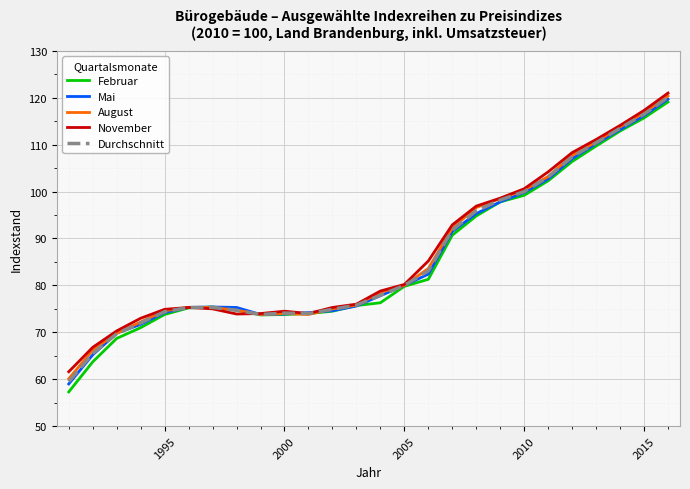

What is the highest value of the Februar series?

119.1